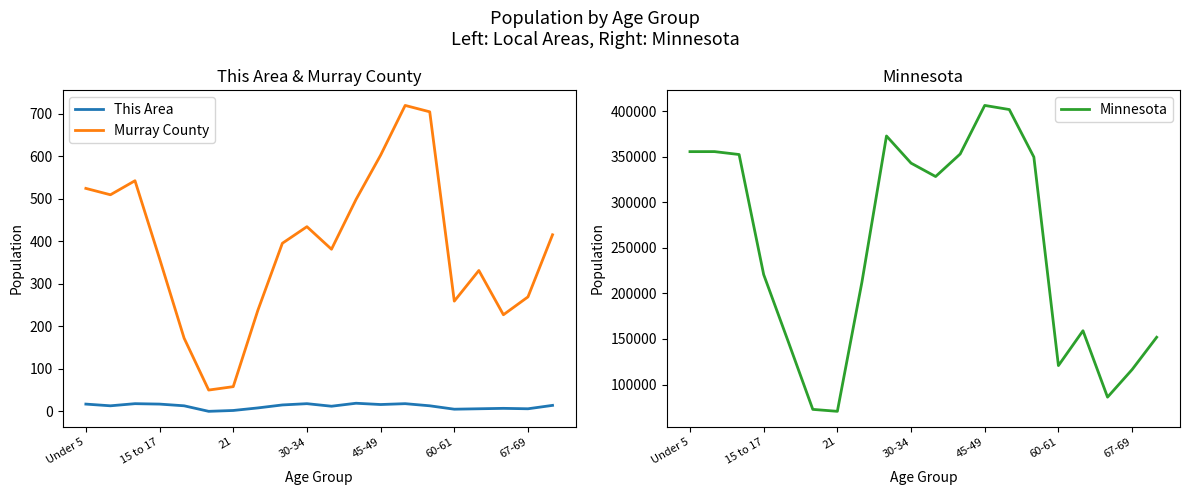

True or false: This Area and Murray County intersect in this chart.

False